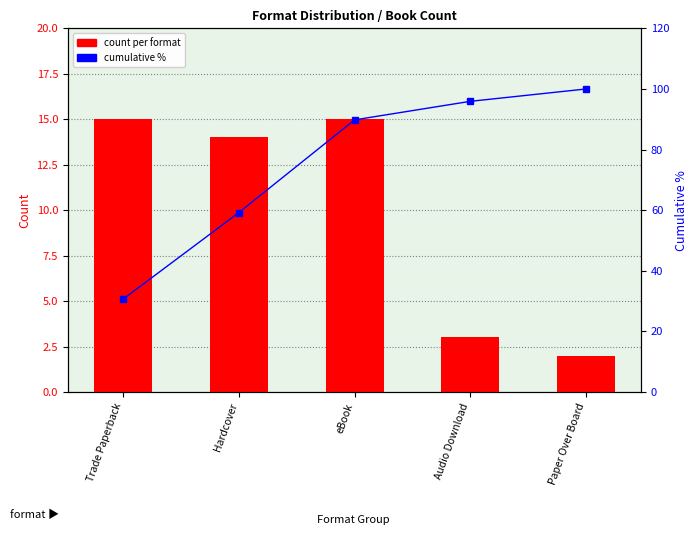

The value of count per format at Paper Over Board is 2.0. True or false?

True